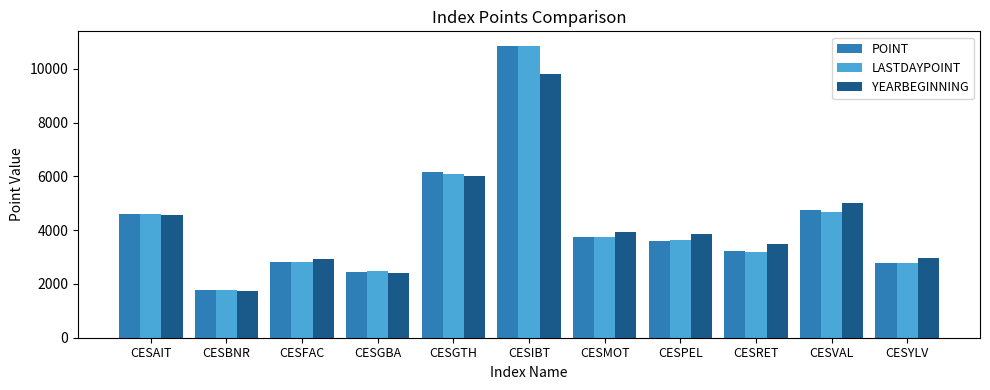

What is the spread (max minus min) of values at CESFAC?

118.0